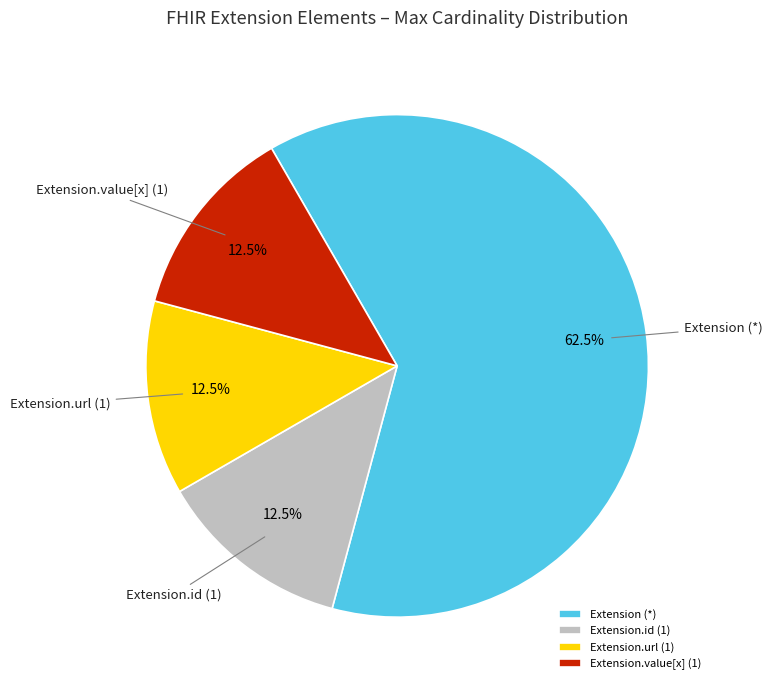

How many segments does this pie chart have?

4